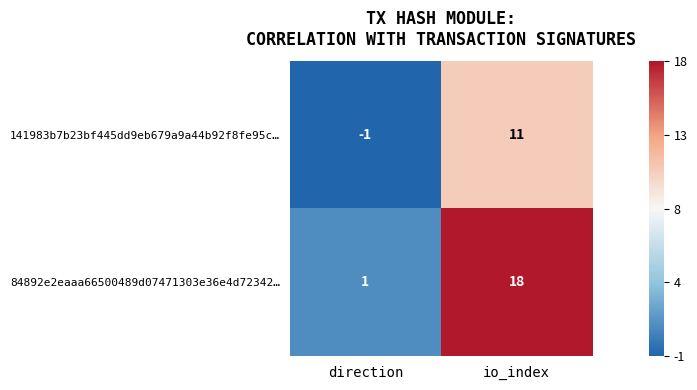

Is it true that 141983b7b23bf445dd9eb679a9a44b92f8fe95c… equals 11 at io_index?

True